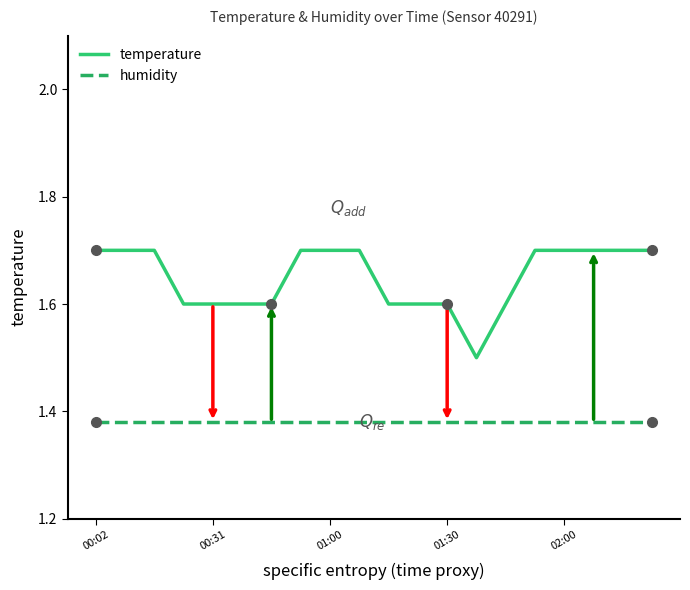

True or false: temperature and humidity intersect in this chart.

False